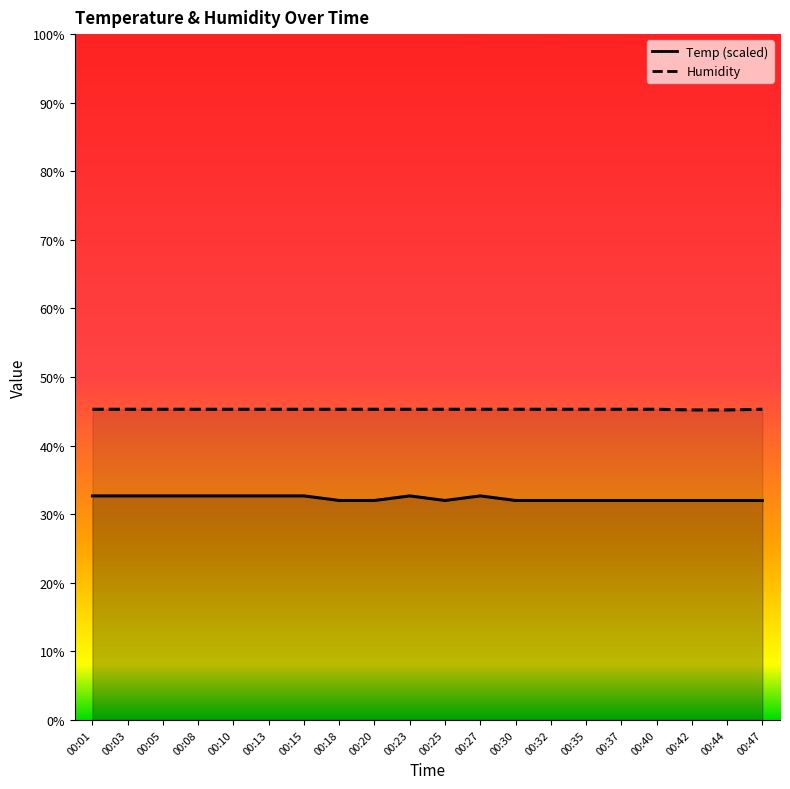

Reading left to right, list all the values displayed in this chart.

Temp: 00:01=32.7	00:03=32.7	00:05=32.7	00:08=32.7	00:10=32.7	00:13=32.7	00:15=32.7	00:18=32.0	00:20=32.0	00:23=32.7	00:25=32.0	00:27=32.7	00:30=32.0	00:32=32.0	00:35=32.0	00:37=32.0	00:40=32.0	00:42=32.0	00:44=32.0	00:47=32.0
Humidity: 00:01=45.3	00:03=45.3	00:05=45.3	00:08=45.3	00:10=45.3	00:13=45.3	00:15=45.3	00:18=45.3	00:20=45.3	00:23=45.3	00:25=45.3	00:27=45.3	00:30=45.3	00:32=45.3	00:35=45.3	00:37=45.3	00:40=45.3	00:42=45.2	00:44=45.2	00:47=45.3